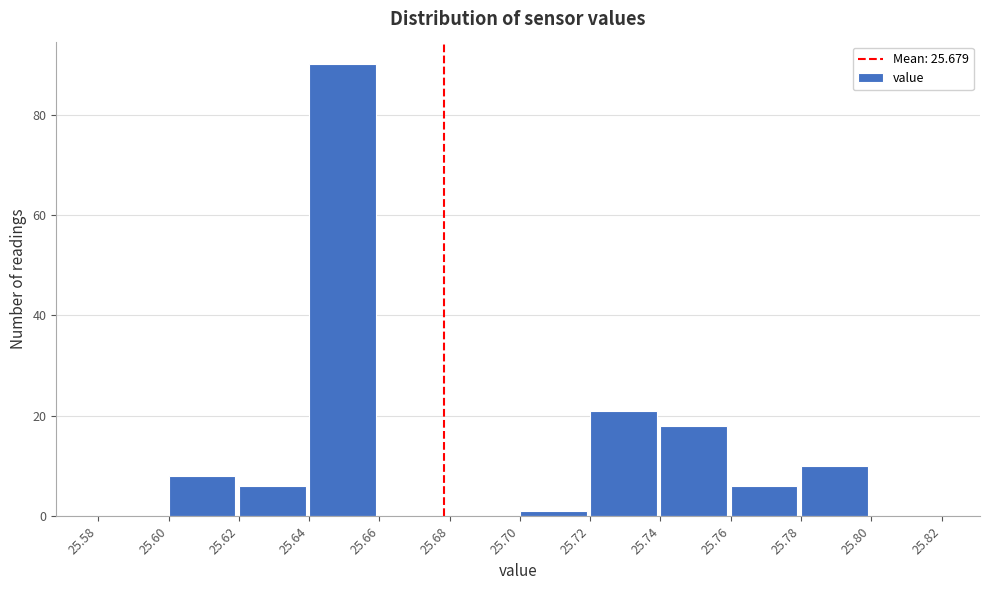

How tall is the bar that spans 25.62 to 25.64 on the x-axis? The values are not printed on the chart, so give them approximately, as read against the axis.

6